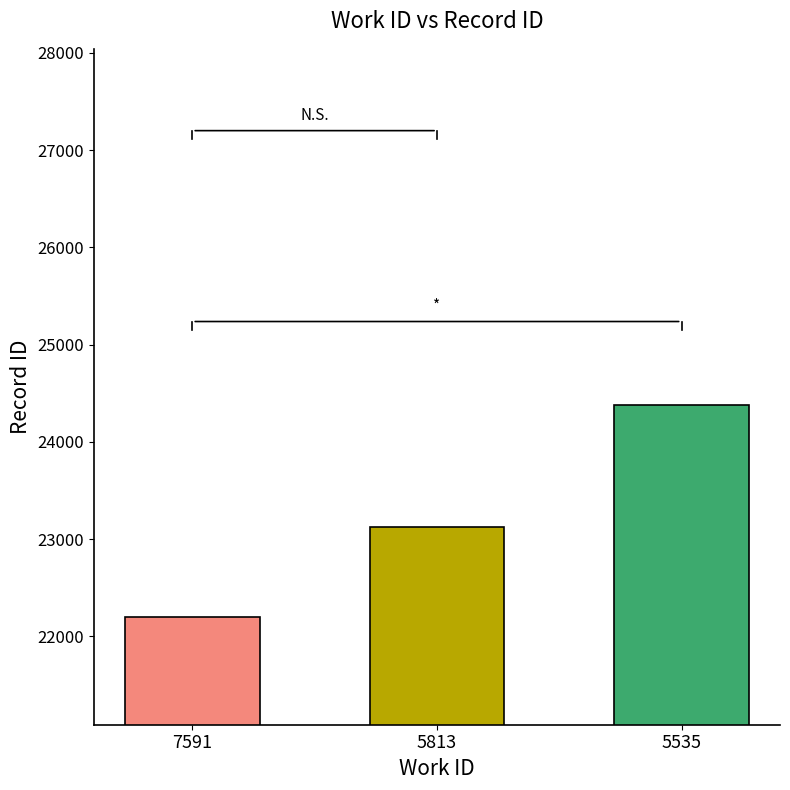

List the labels in order of value, largest first.

5535, 5813, 7591